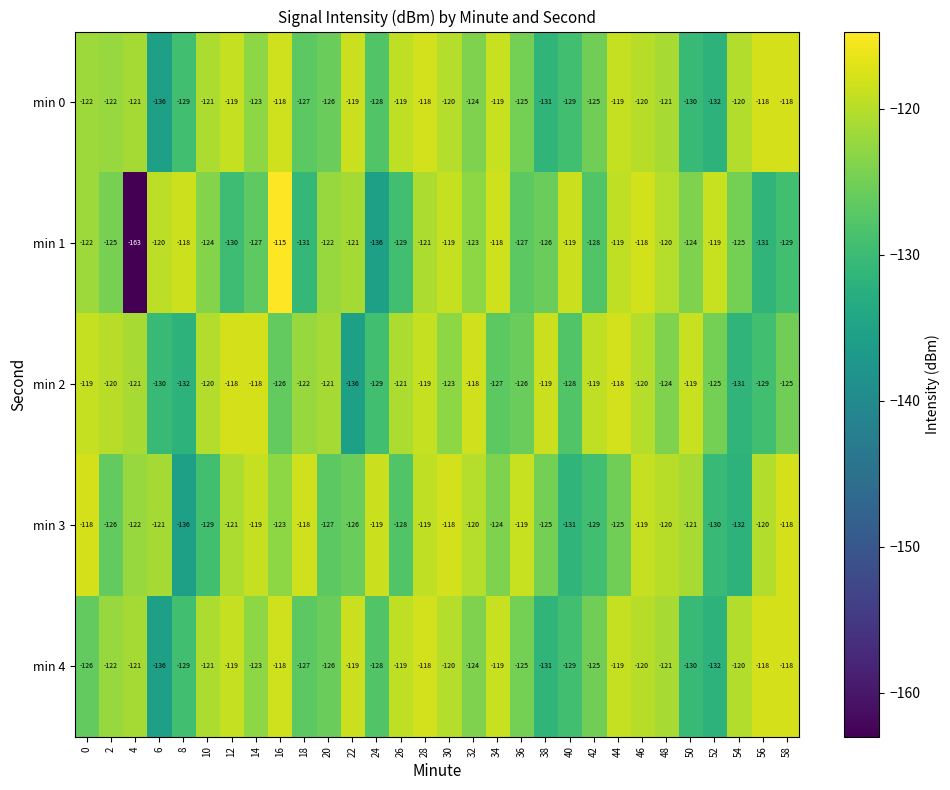

Which label corresponds to the largest value in the chart?

16